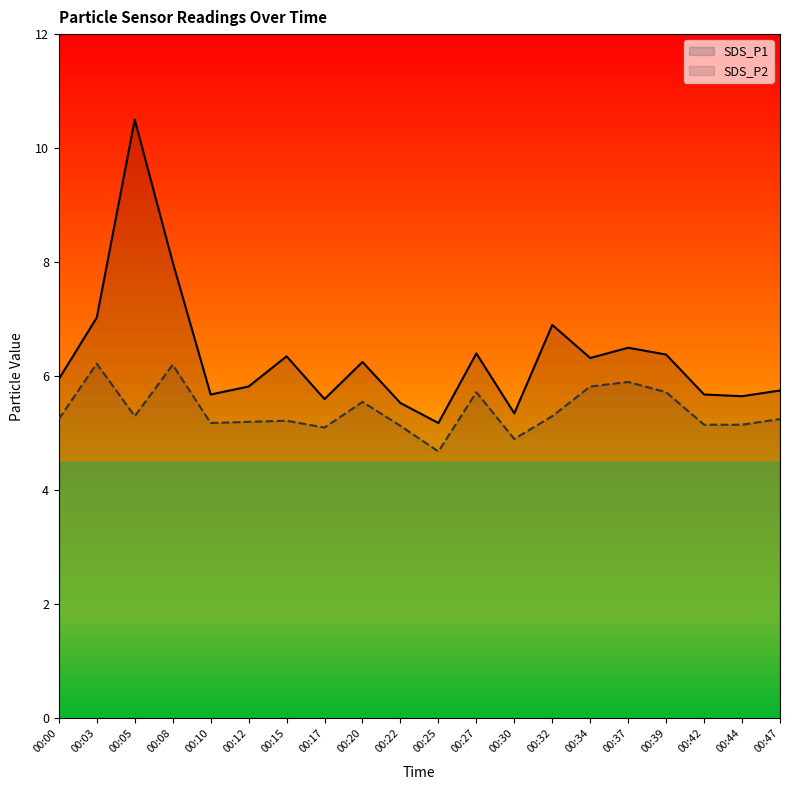

Which series has the largest total across all categories?

SDS_P1